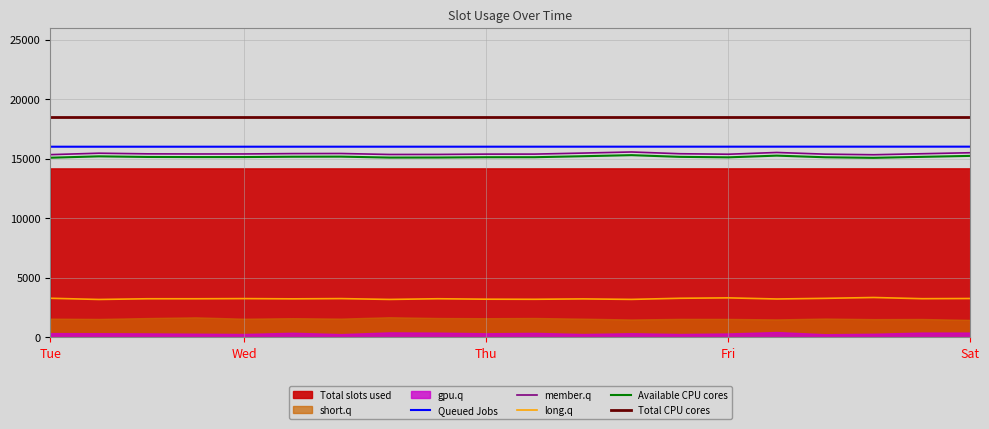

True or false: member.q and Total CPU cores cross at least once.

False